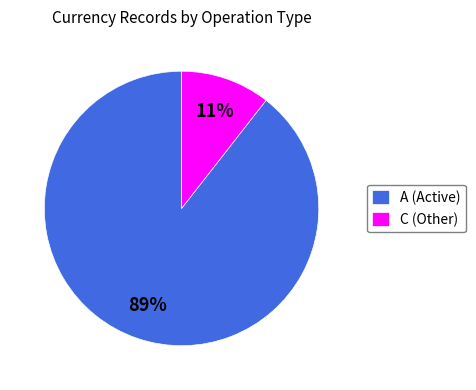

What percentage is the C slice, to the nearest percent?

11%